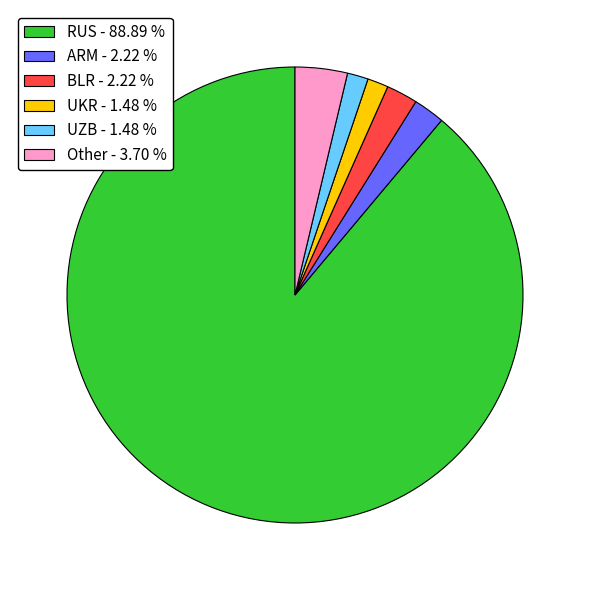

Approximately how many times larger is the value at ARM - 2.22 % compared to BLR - 2.22 %?

1.0